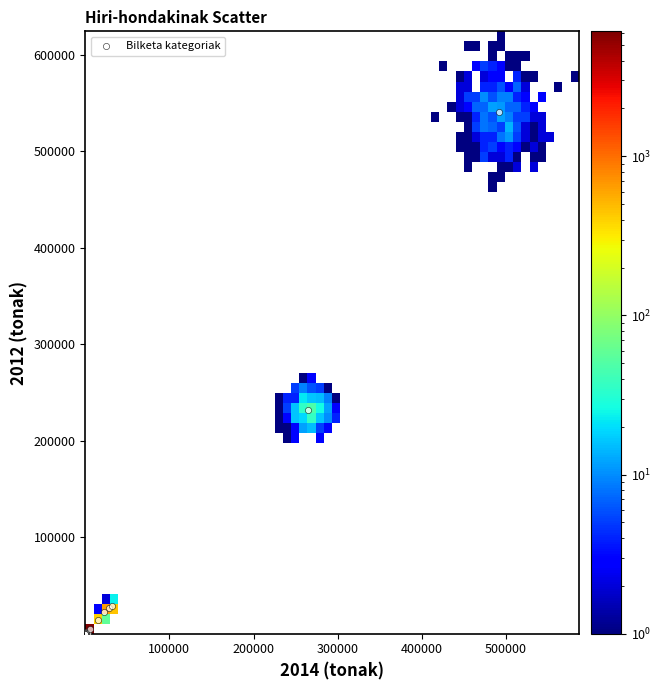

What Y value in the scatter plot is closest to 270428?

231568.2